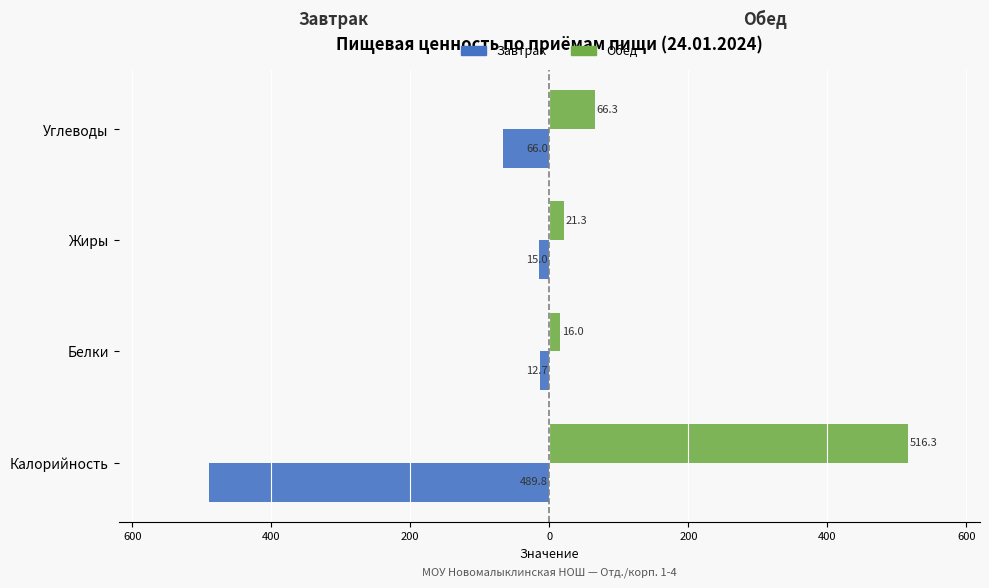

What are all the series names shown in the legend?

Завтрак, Обед